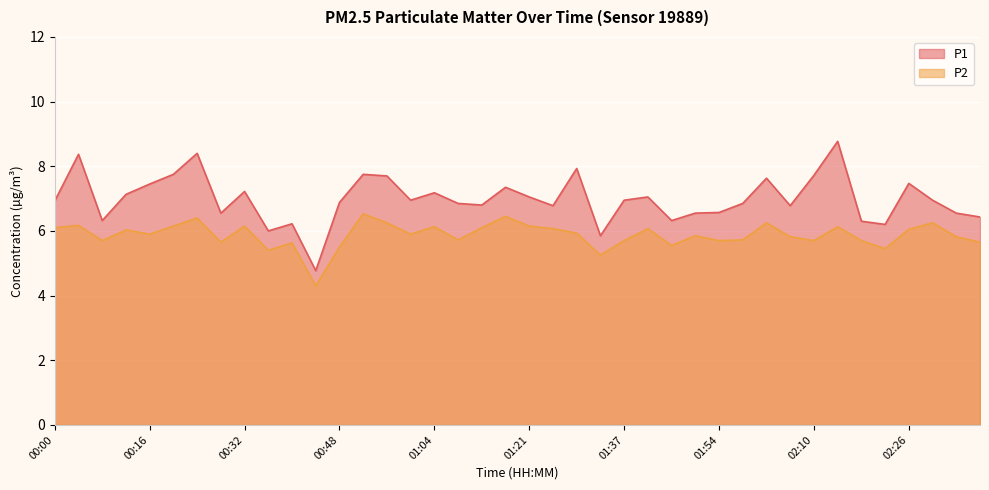

Is it true that P1 equals 3.3 at 00:40?

False